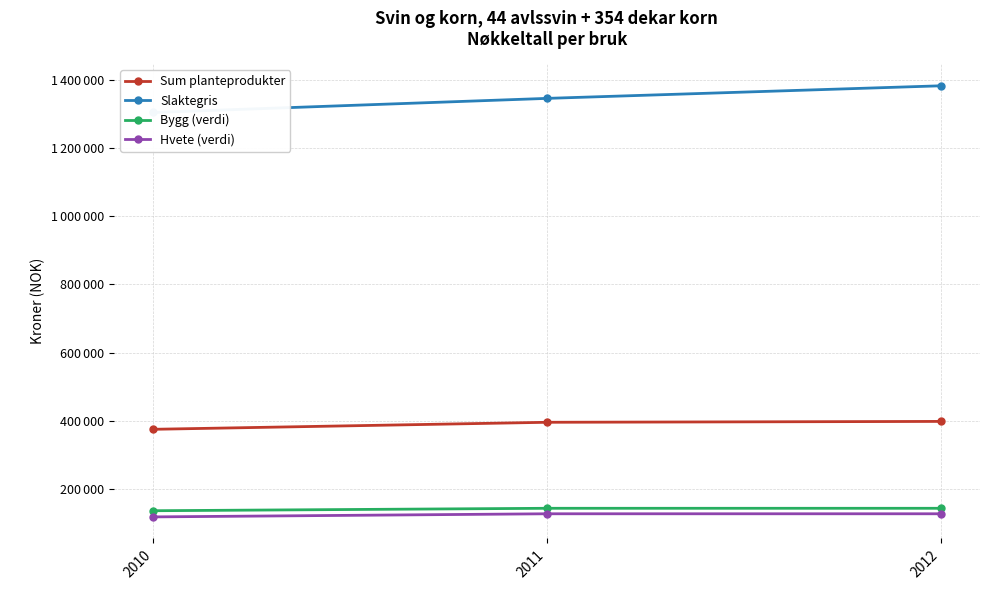

Rank the series by their maximum value, from highest to lowest.

Slaktegris, Sum planteprodukter, Bygg (verdi), Hvete (verdi)